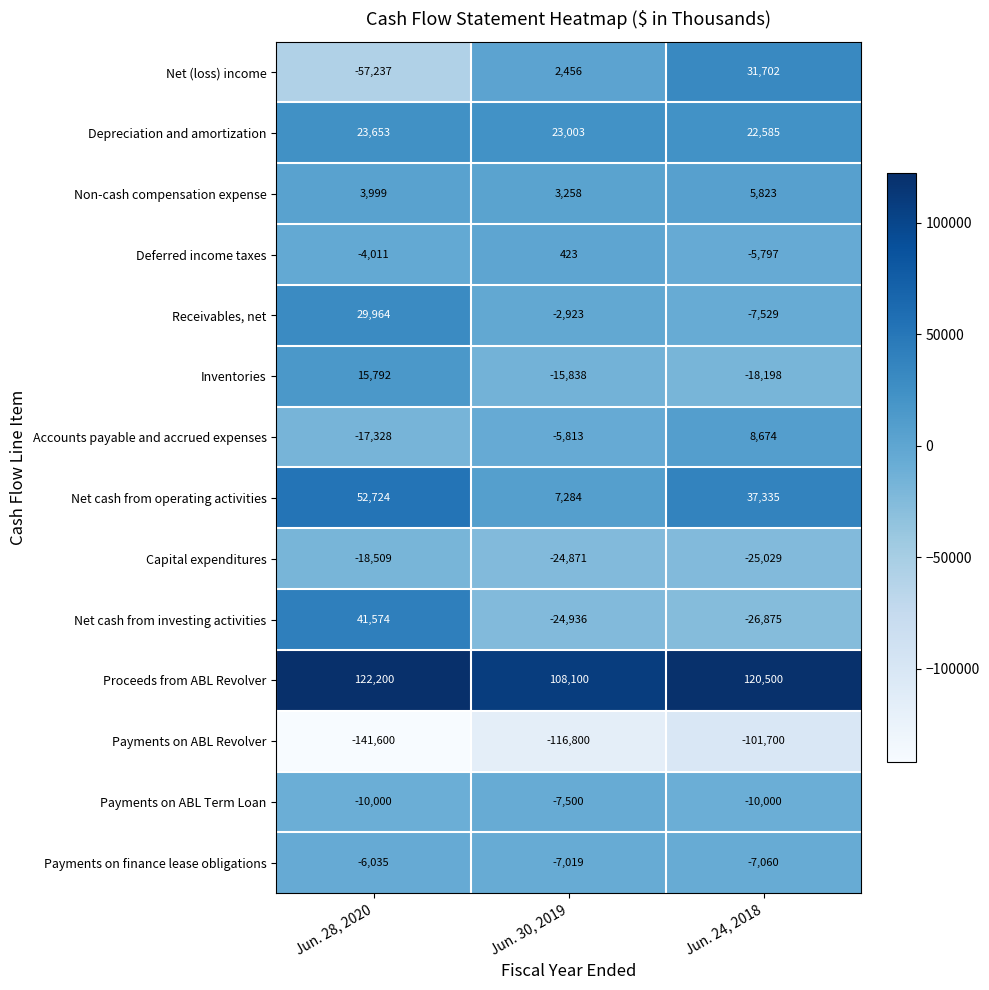

What is the spread (max minus min) of values at Jun. 24, 2018?

222200